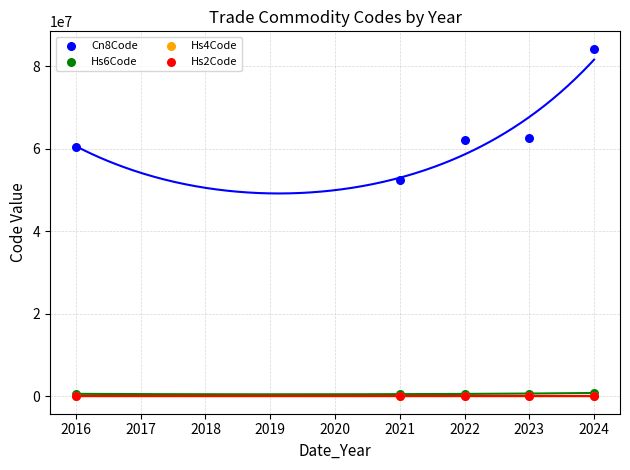

Which series contains the highest Y value?

Cn8Code